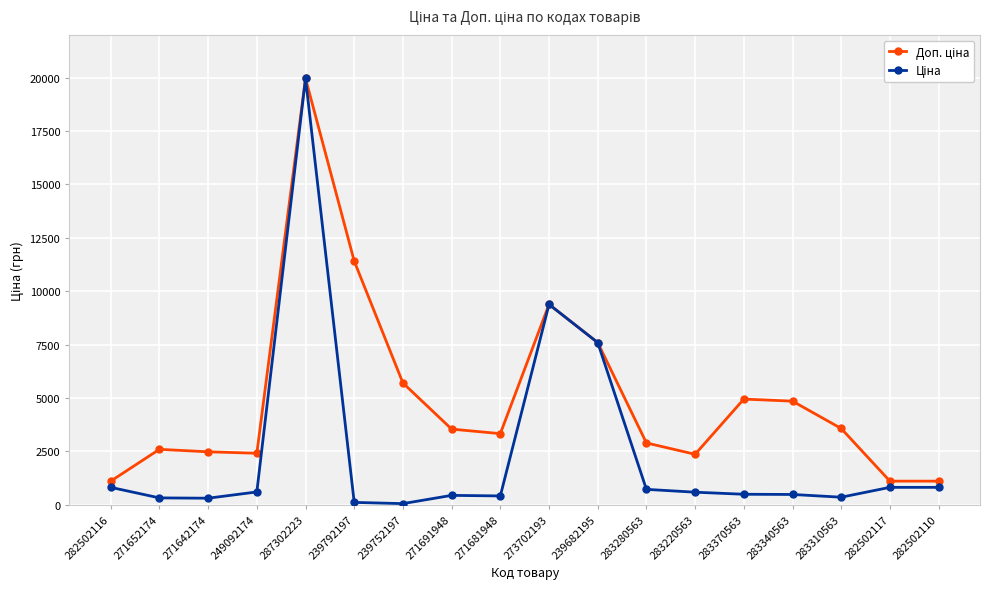

What is the greatest value displayed?

19964.2